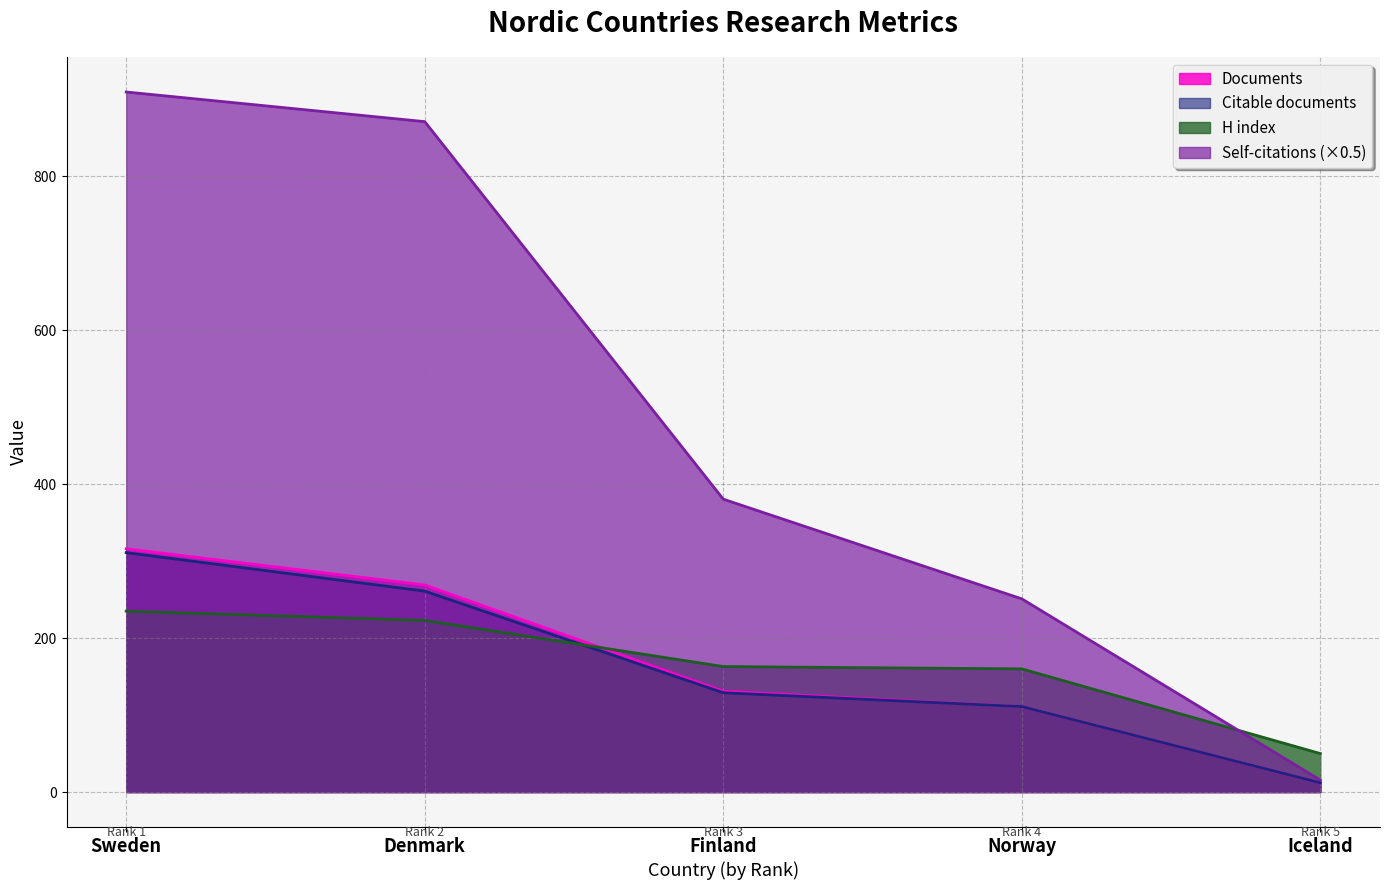

How many lines are shown in the chart?

4